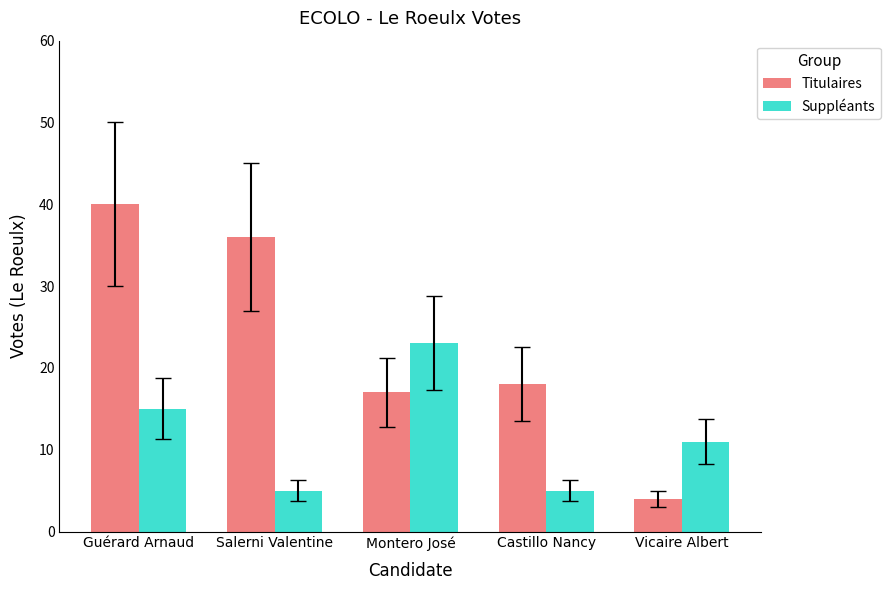

What is the difference between the maximum and minimum values in the Titulaires series?

36